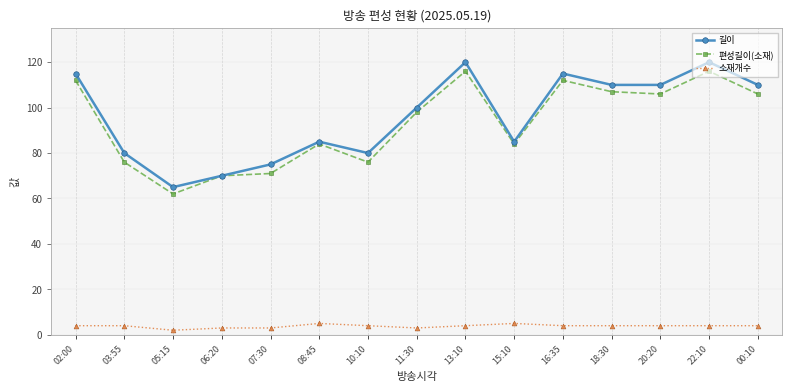

True or false: 편성길이(소재) and 소재개수 cross at least once.

False